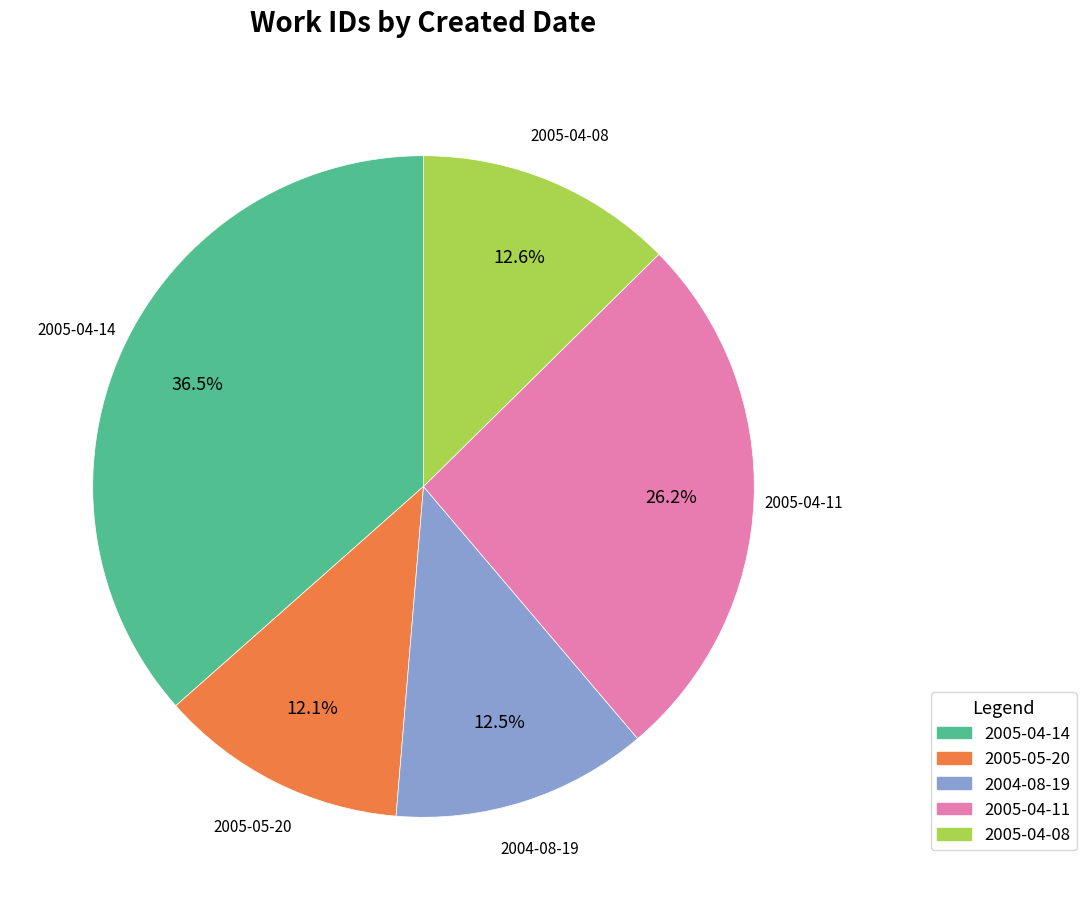

Which has a higher value, 2005-04-11 or 2005-04-14?

2005-04-14